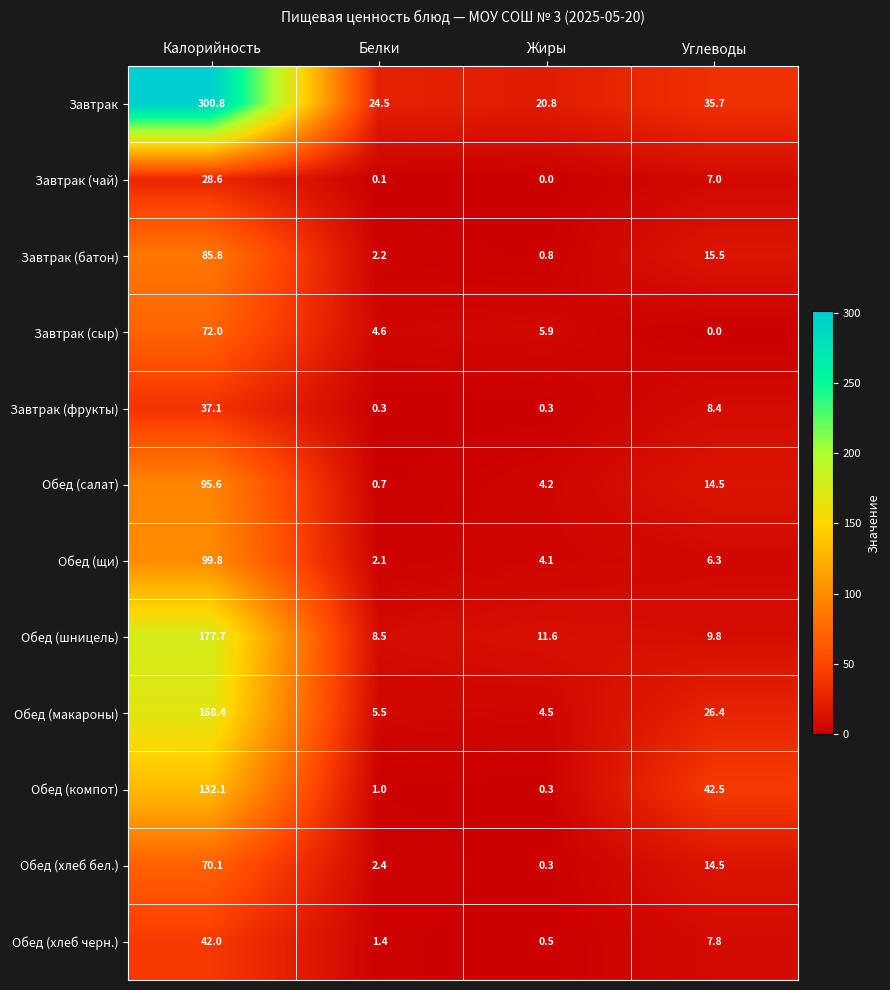

Which category has the highest value in the Завтрак (сыр) series?

Калорийность